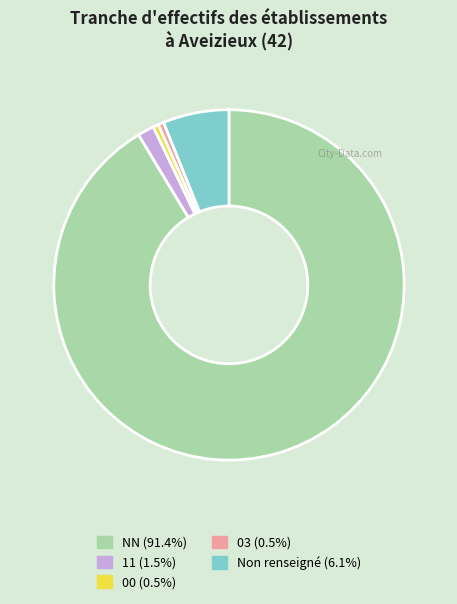

How many segments does this pie chart have?

5